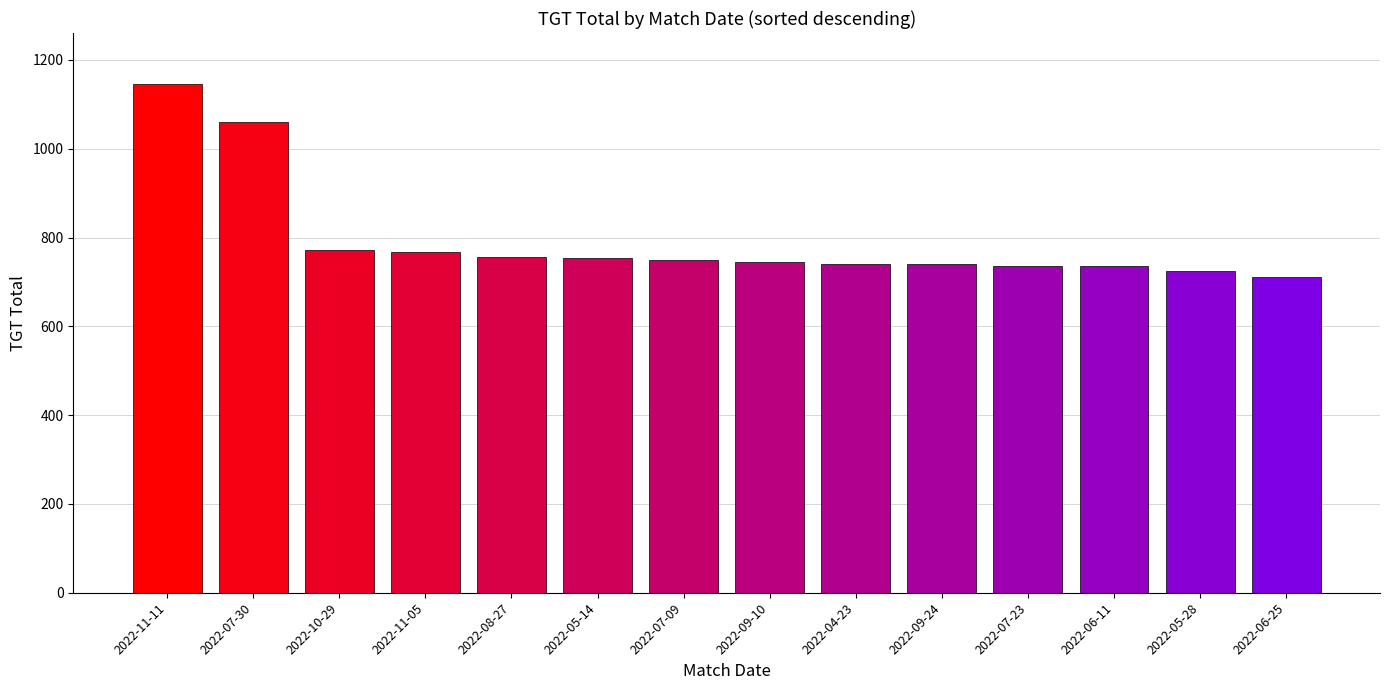

What is the average value?

795.9